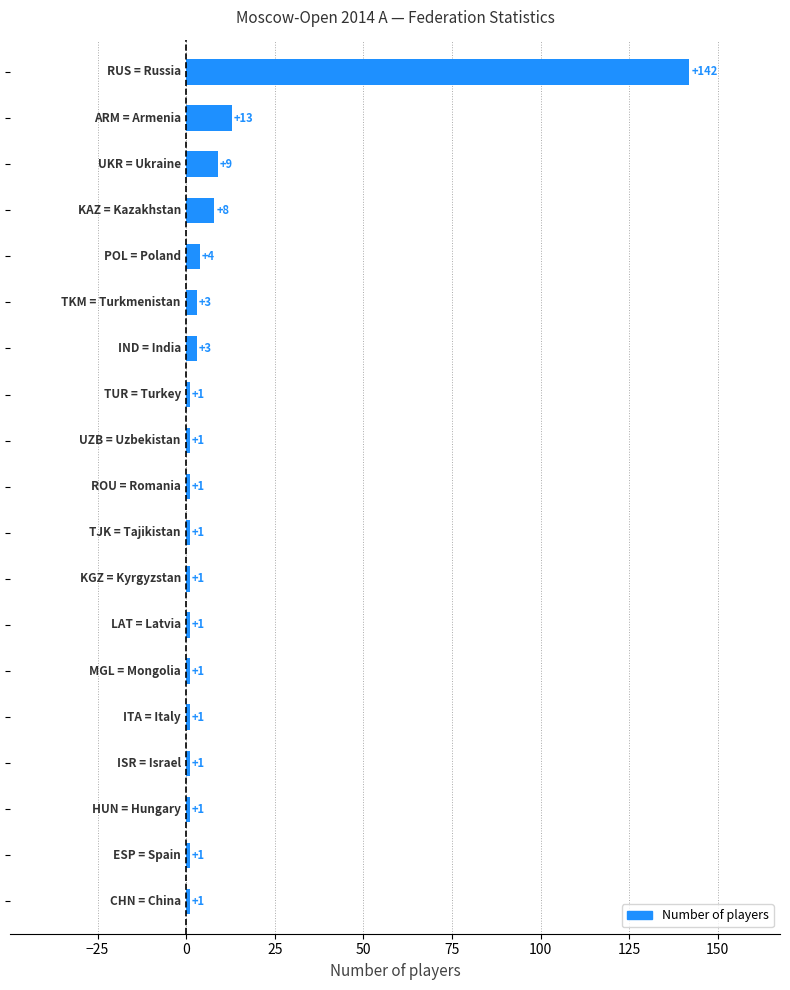

What is the maximum value shown in the chart?

142